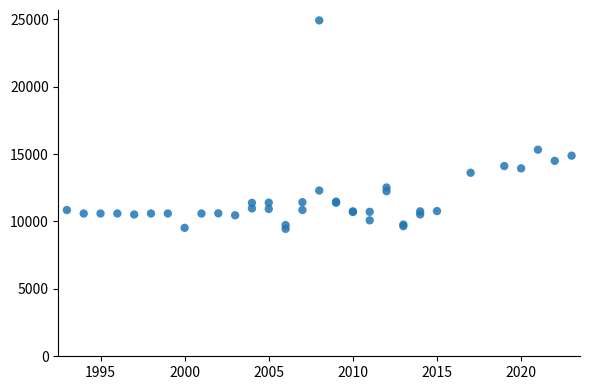

What Y value in the scatter plot is closest to 17187?

15330